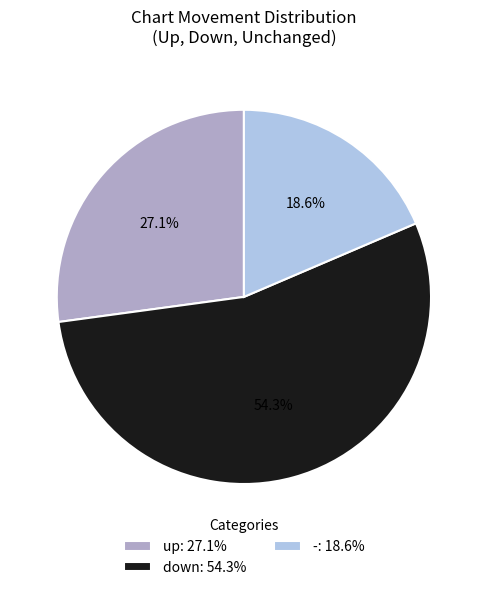

Which category accounts for the majority?

down